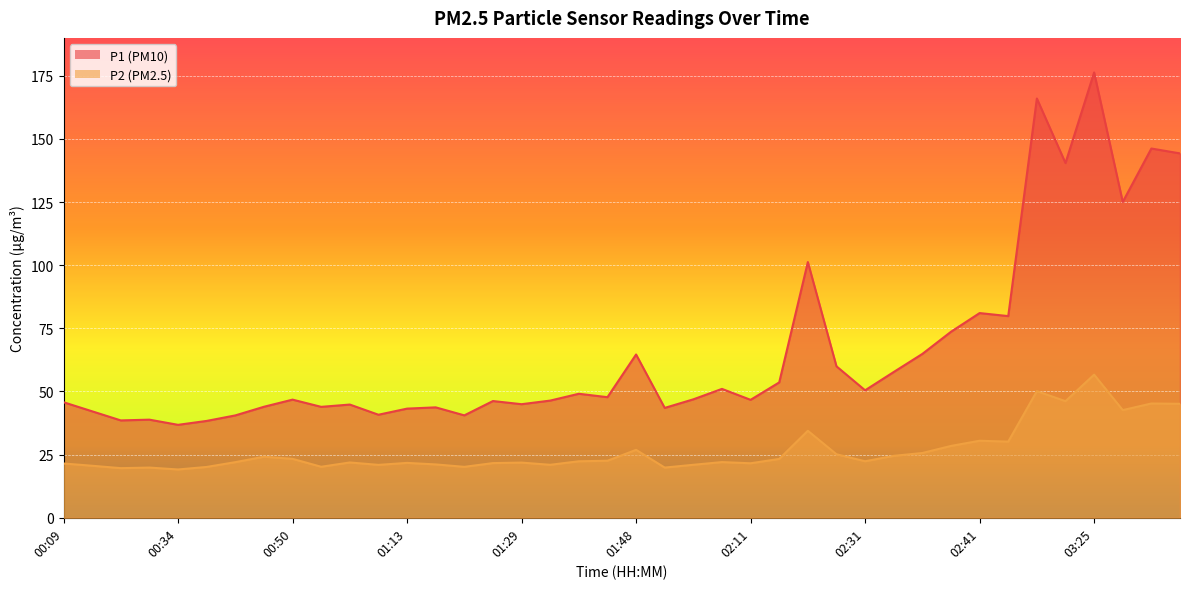

What are all the series names shown in the legend?

P1, P2